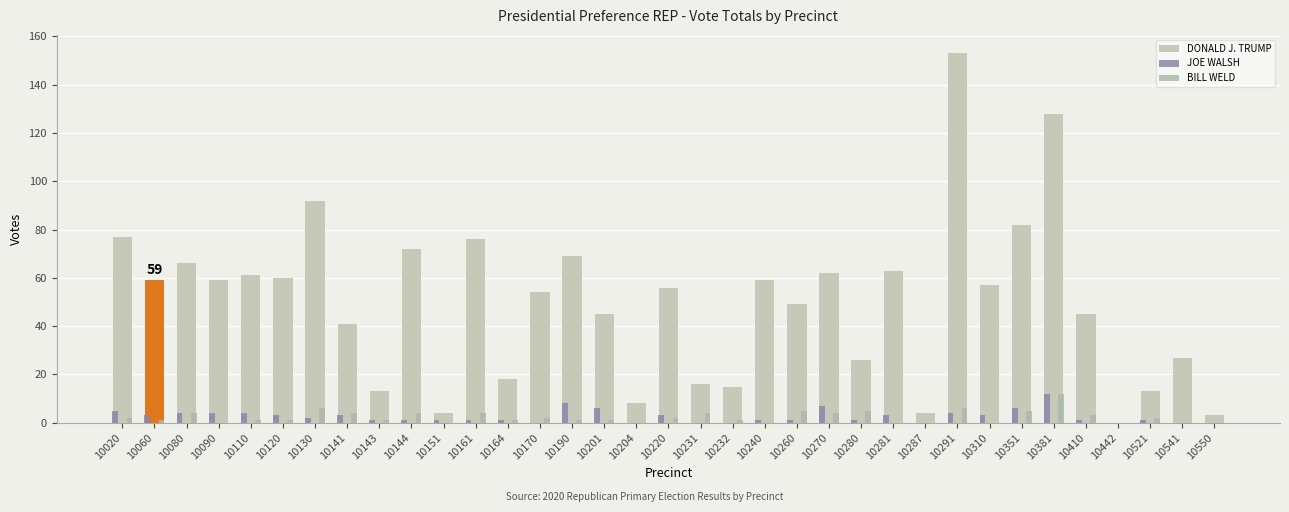

True or false: JOE WALSH has a value of 13 at 10190.

False